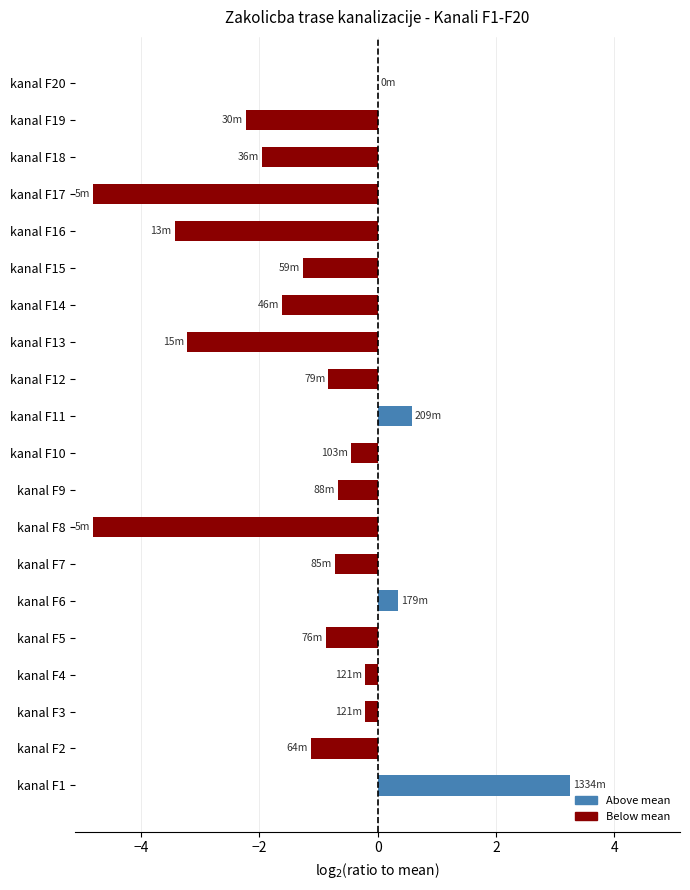

True or false: the data shows -2.2 at kanal F19.

True